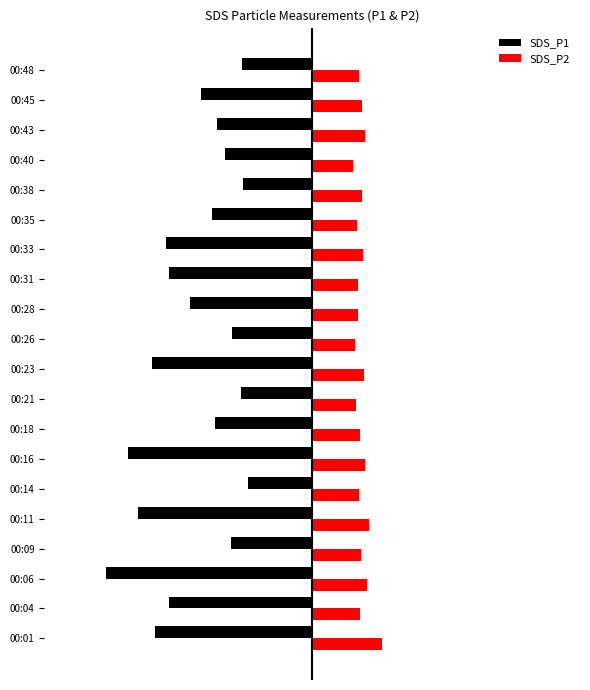

What are all the series names shown in the legend?

SDS_P1, SDS_P2